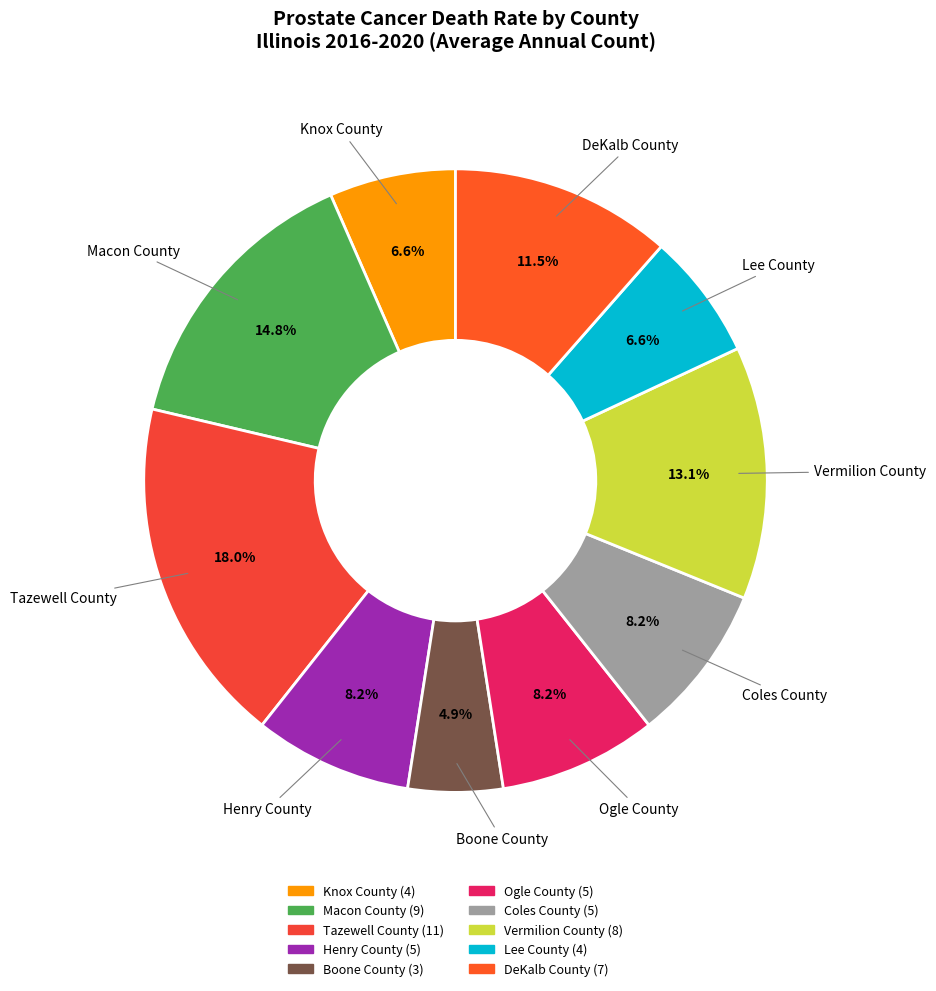

Does any single category account for the majority?

No